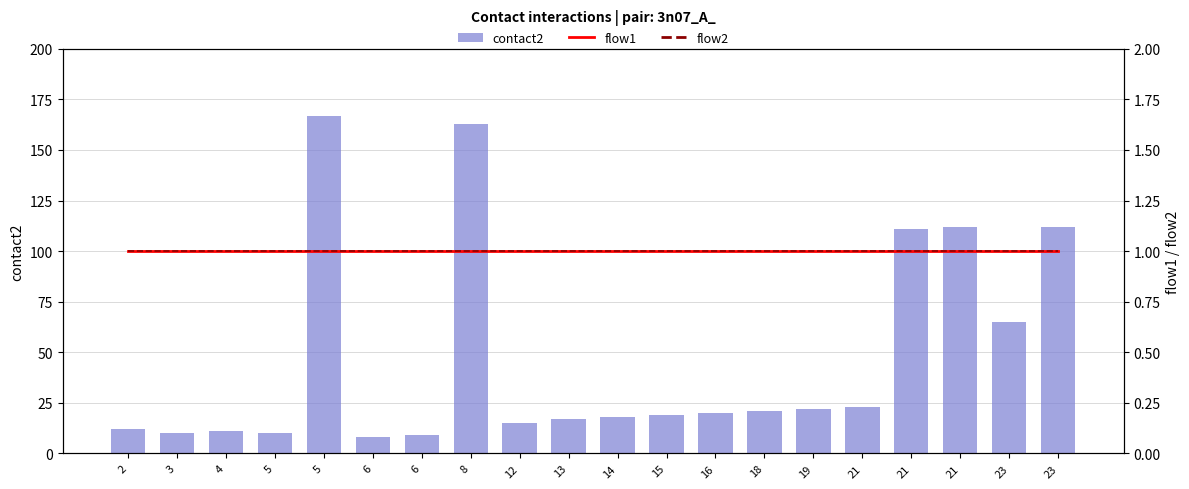

What is the maximum value for contact2?

167